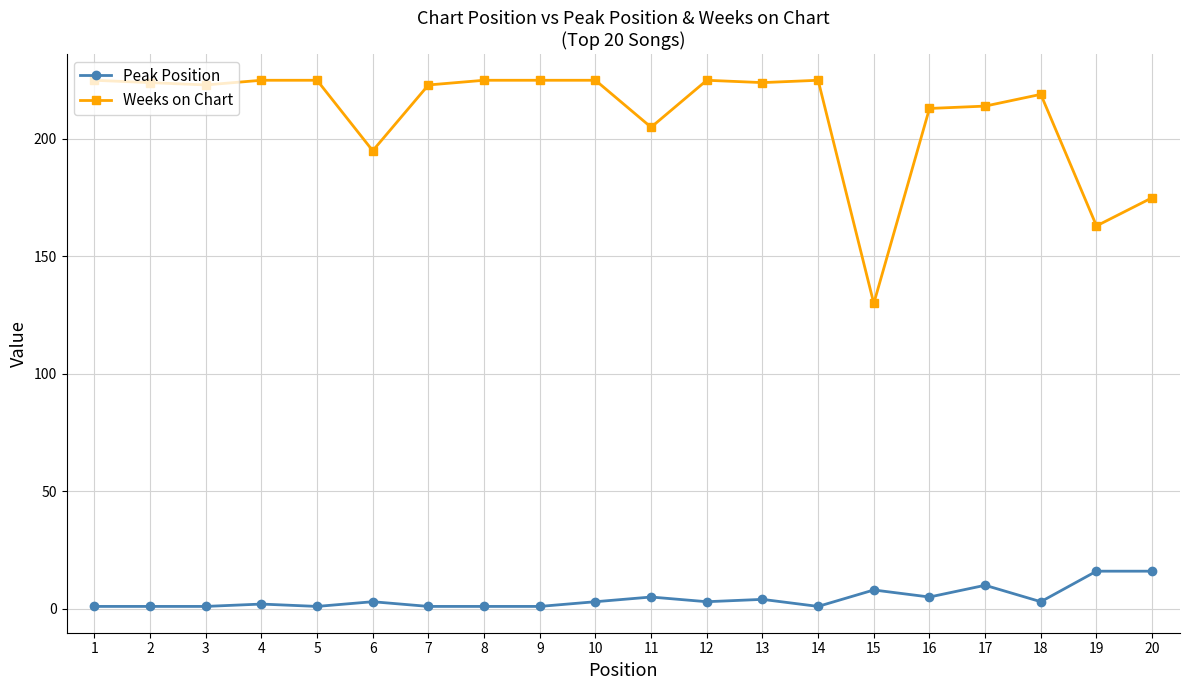

True or false: Weeks on Chart and Peak Position intersect in this chart.

False